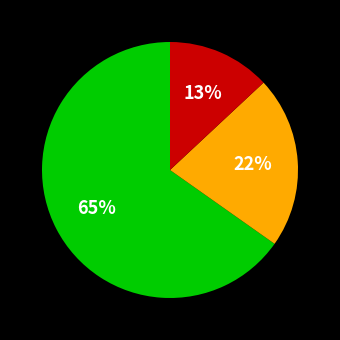

Is there any slice that represents more than half of the pie?

Yes